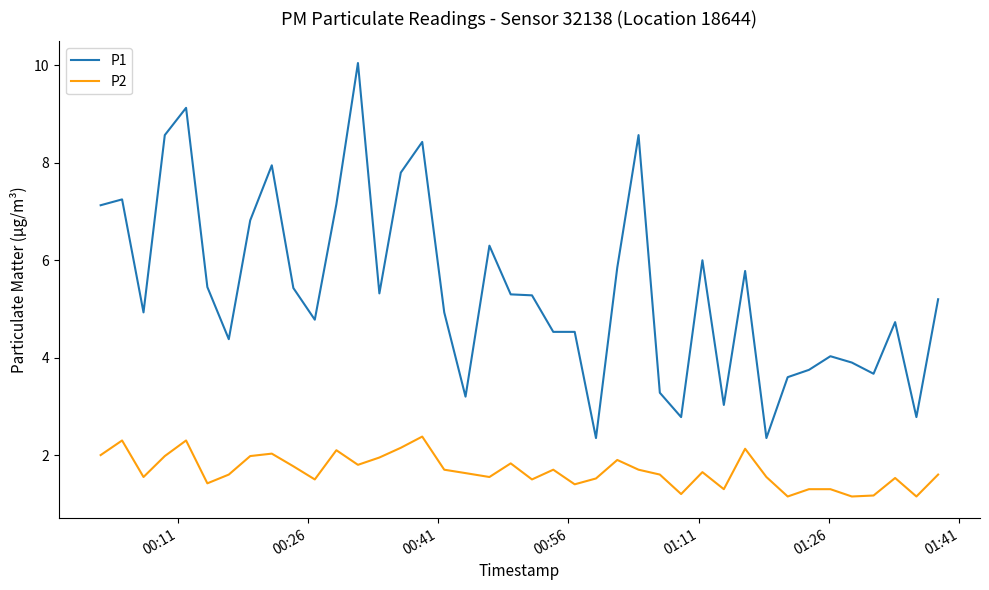

Which series has the widest spread of values?

P1